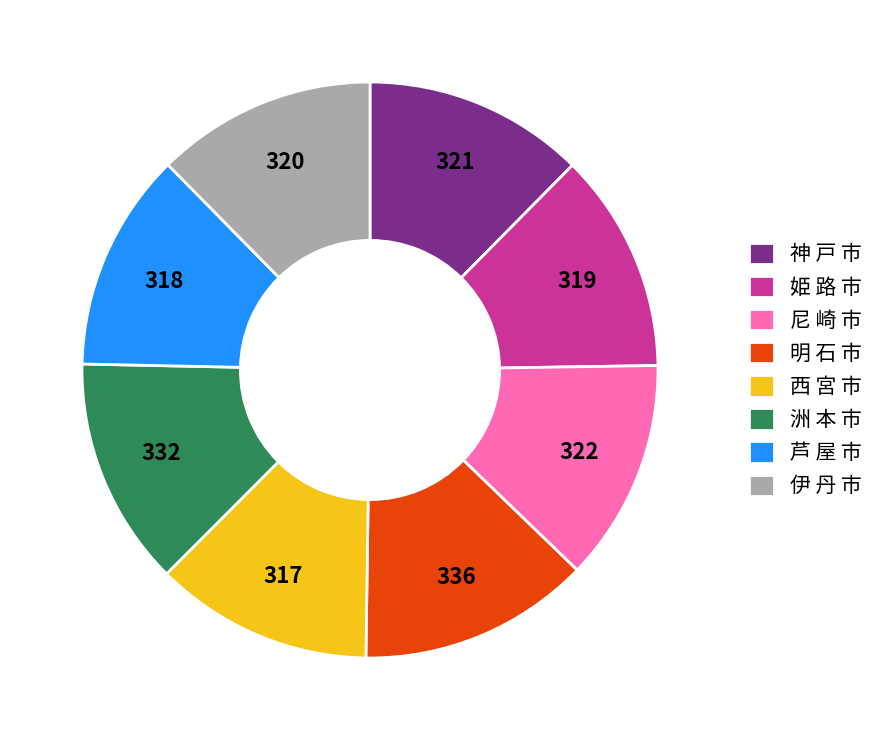

Is the sum of 明 石 市 and 芦 屋 市 greater than half?

No